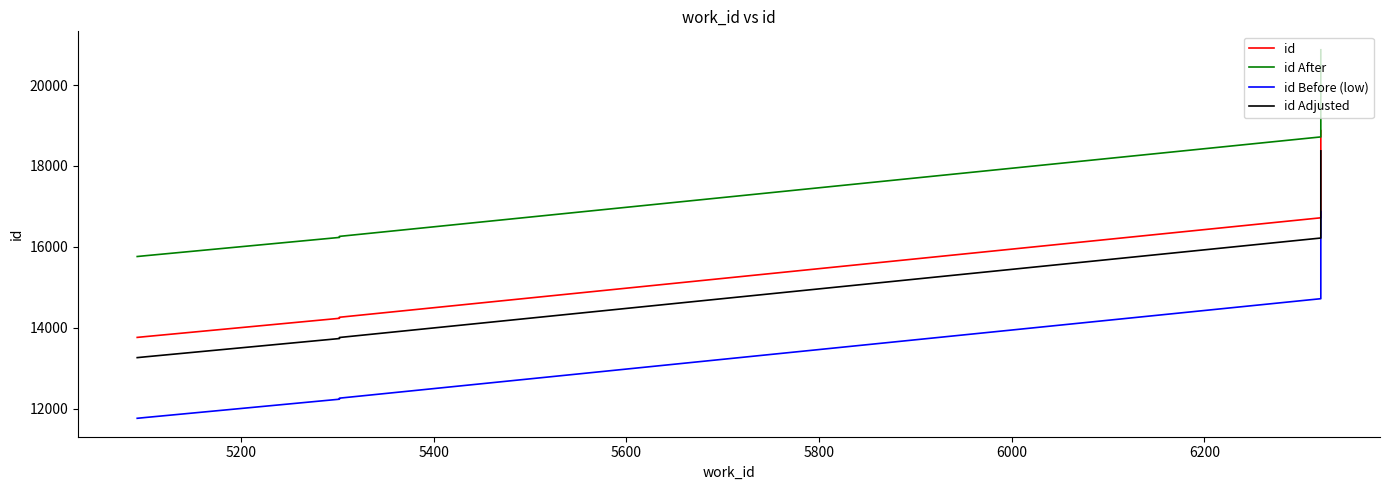

What is the label of the 2nd point from the left?

5200